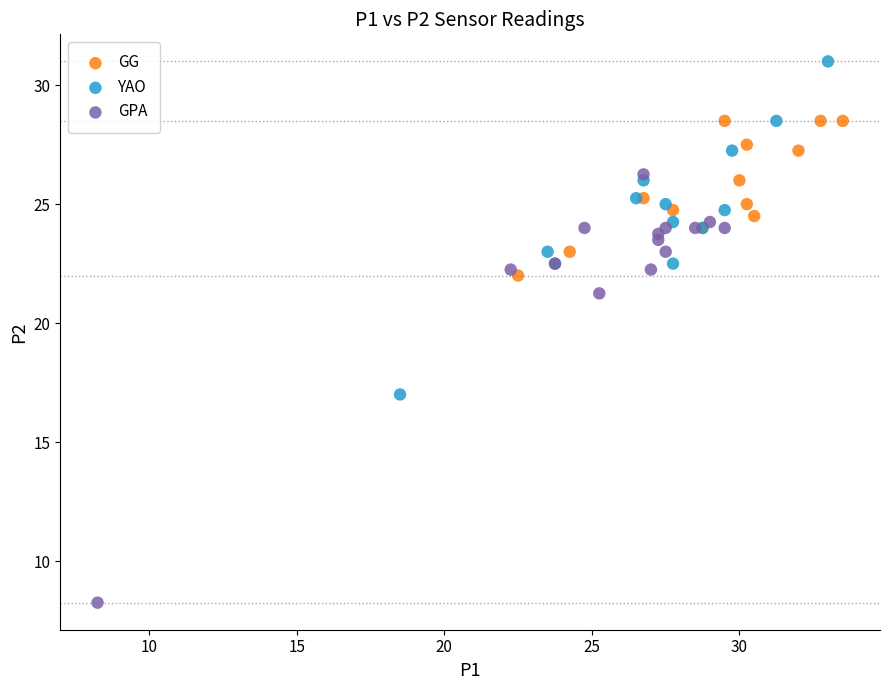

What are all the series names shown in the legend?

GG, YAO, GPA